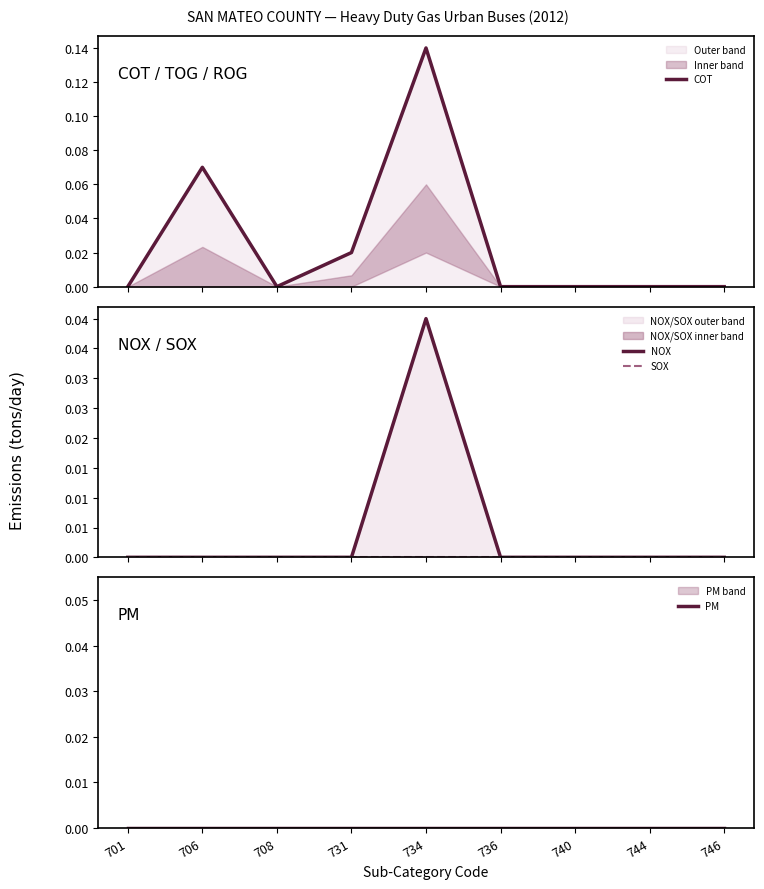

At which category does the chart reach its minimum across all series?

701